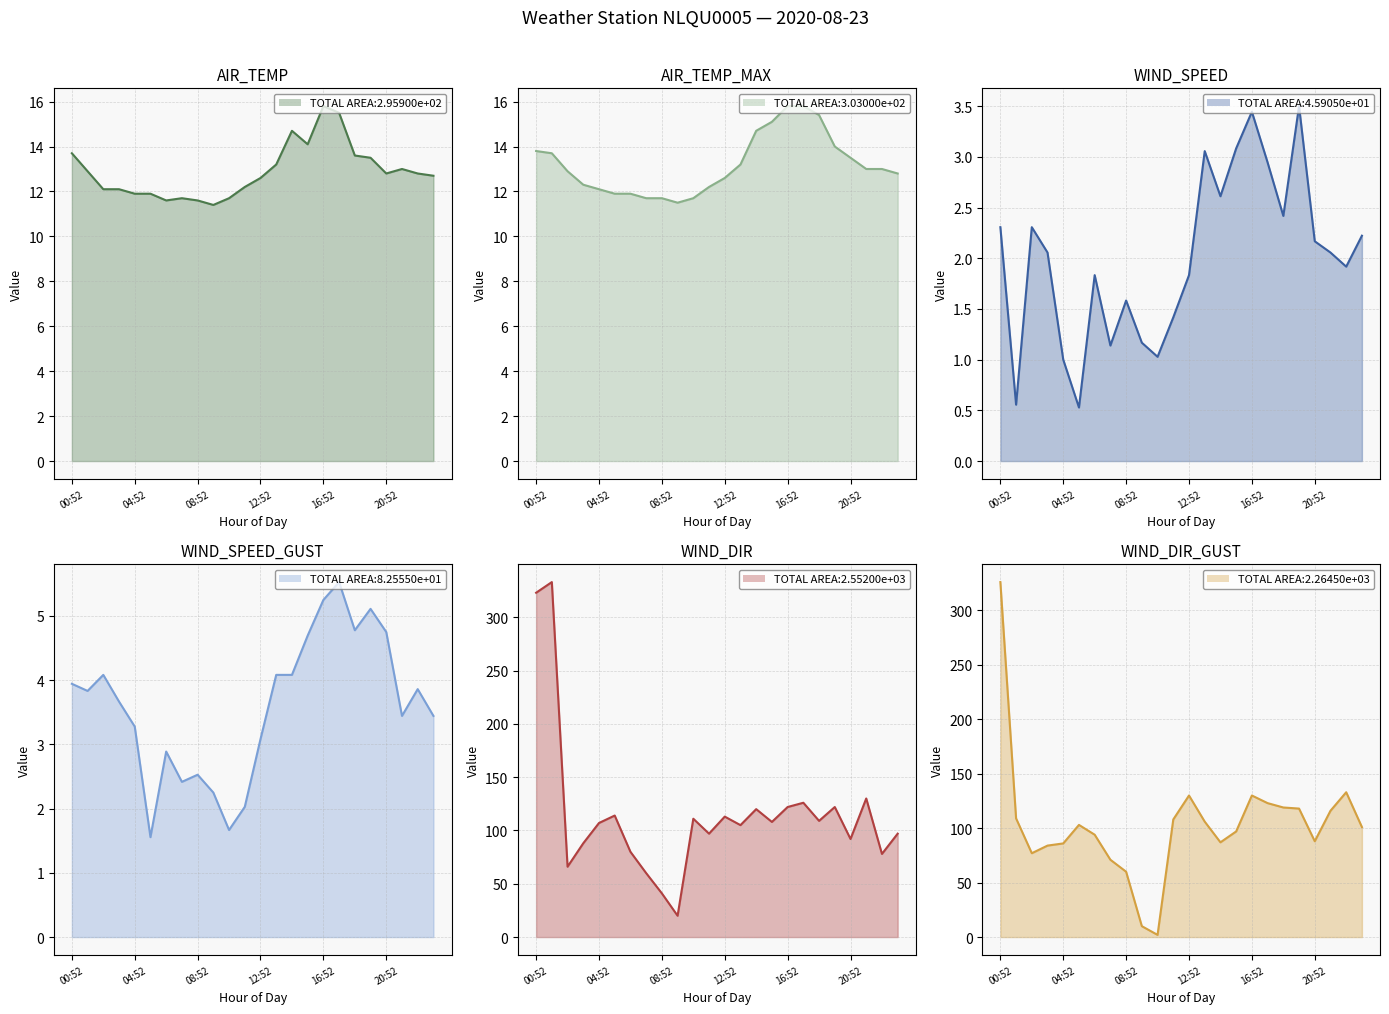

How many lines are shown in the chart?

6